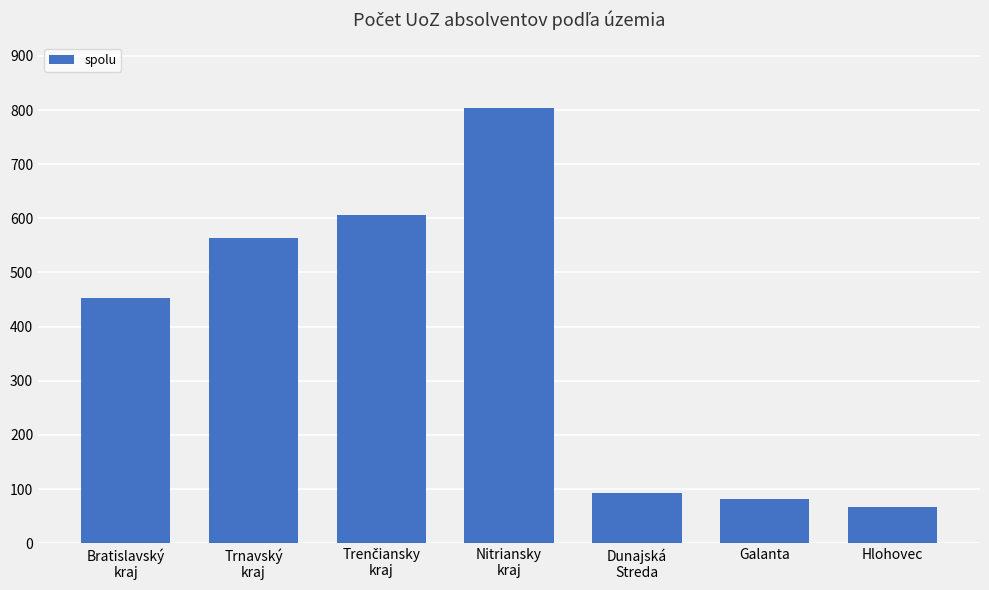

What is the difference between the values at Galanta and Hlohovec?

14